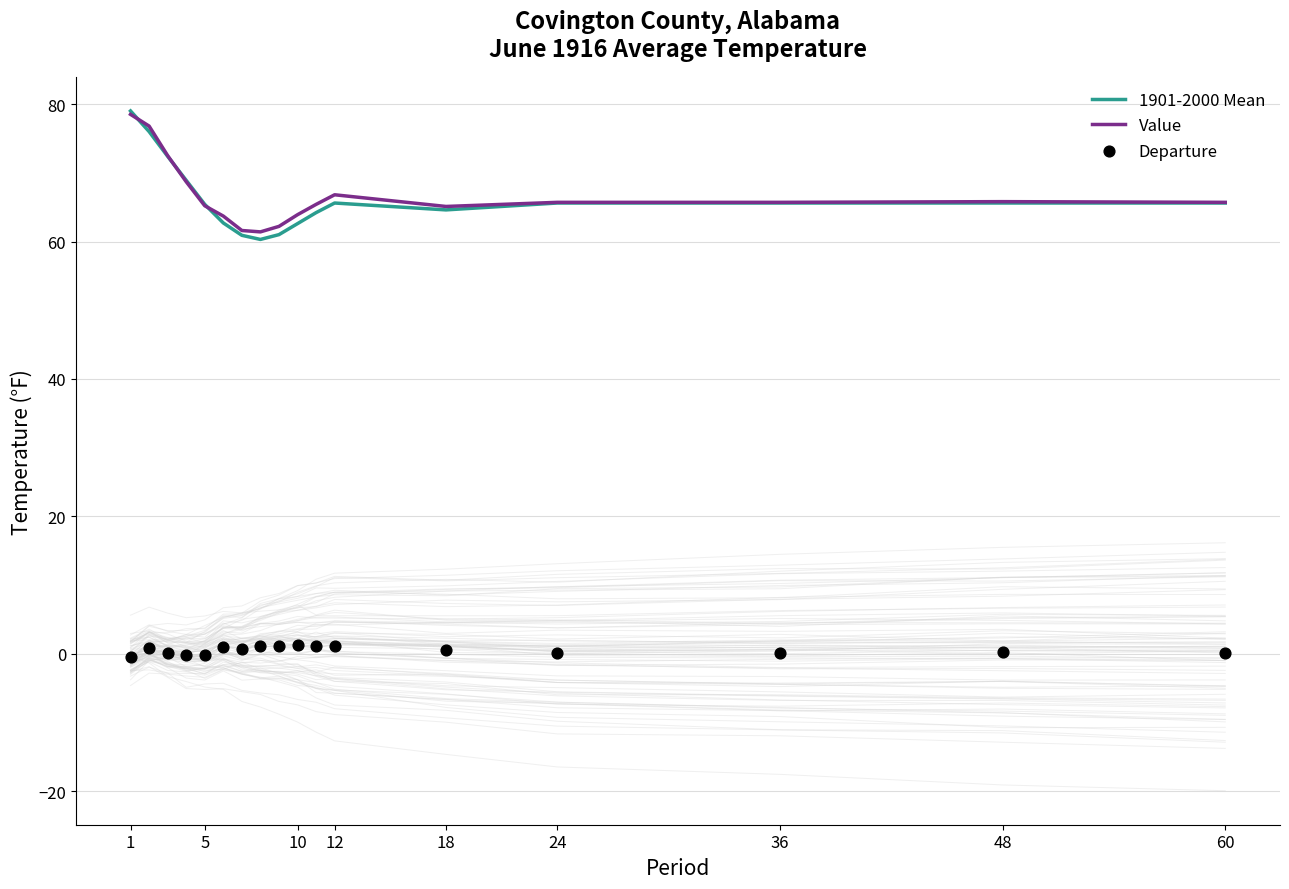

What are all the series names shown in the legend?

1901-2000 Mean, Value, Departure